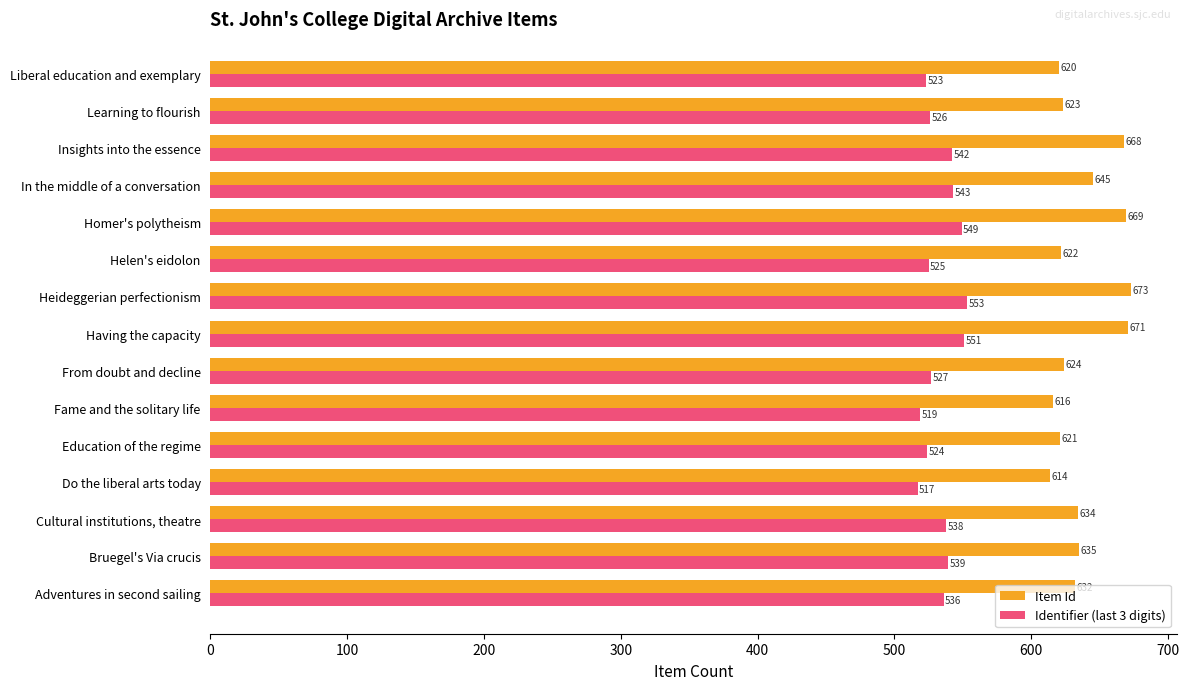

What is the highest value of the Identifier (last 3 digits) series?

553